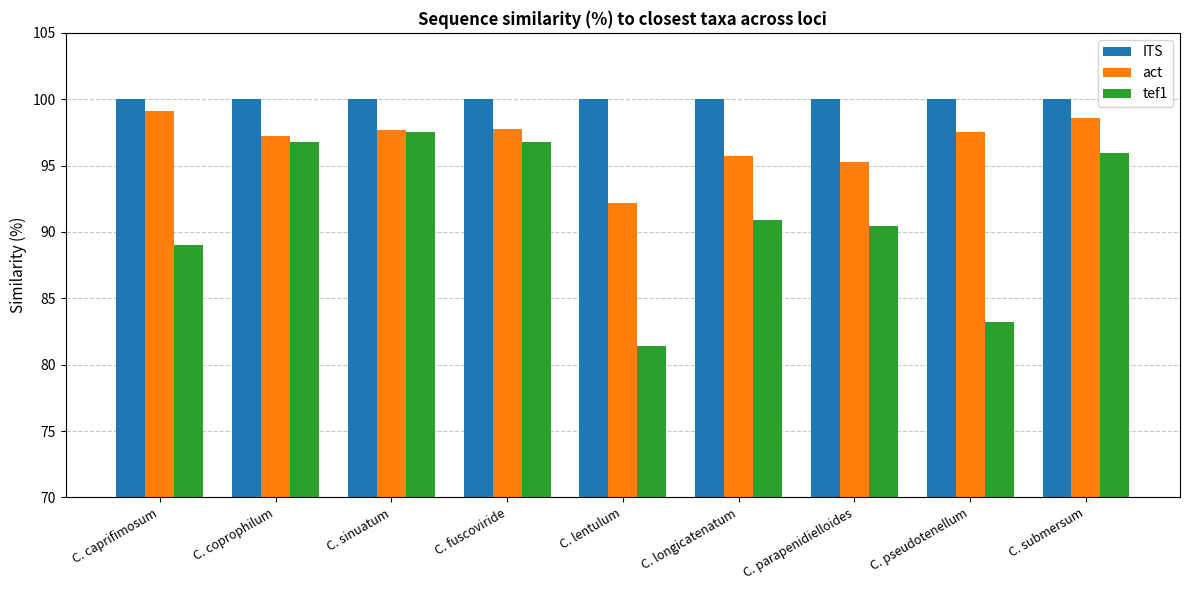

What is the smallest value displayed?

81.4